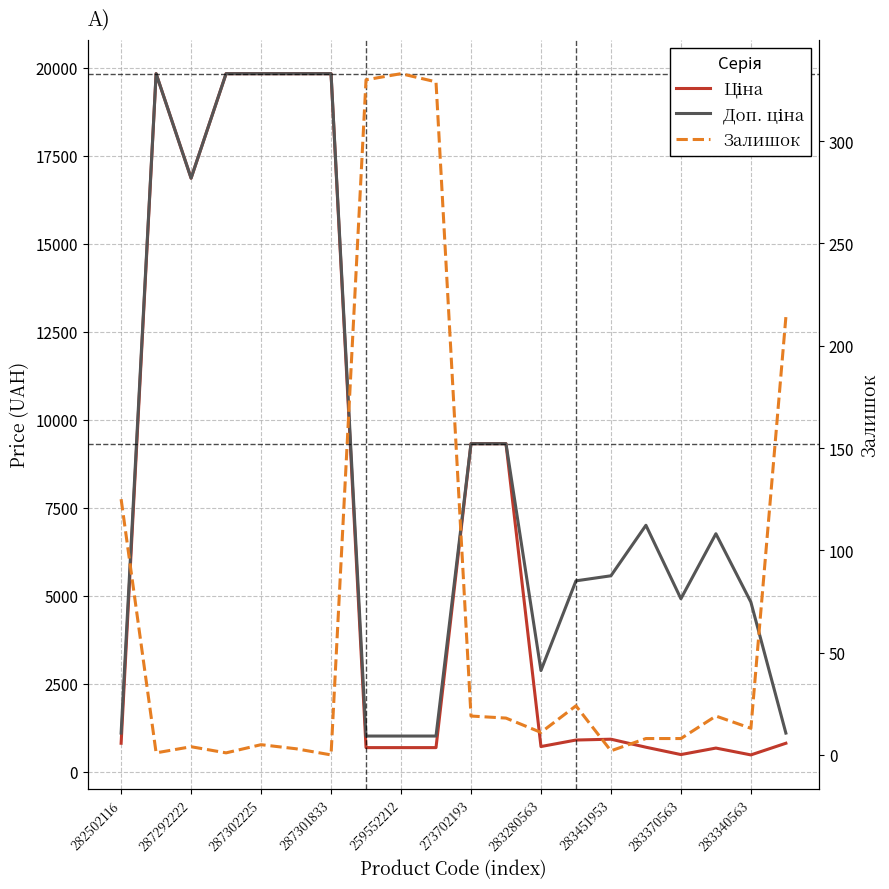

Which has a higher value, 283451953 or 287301833?

287301833